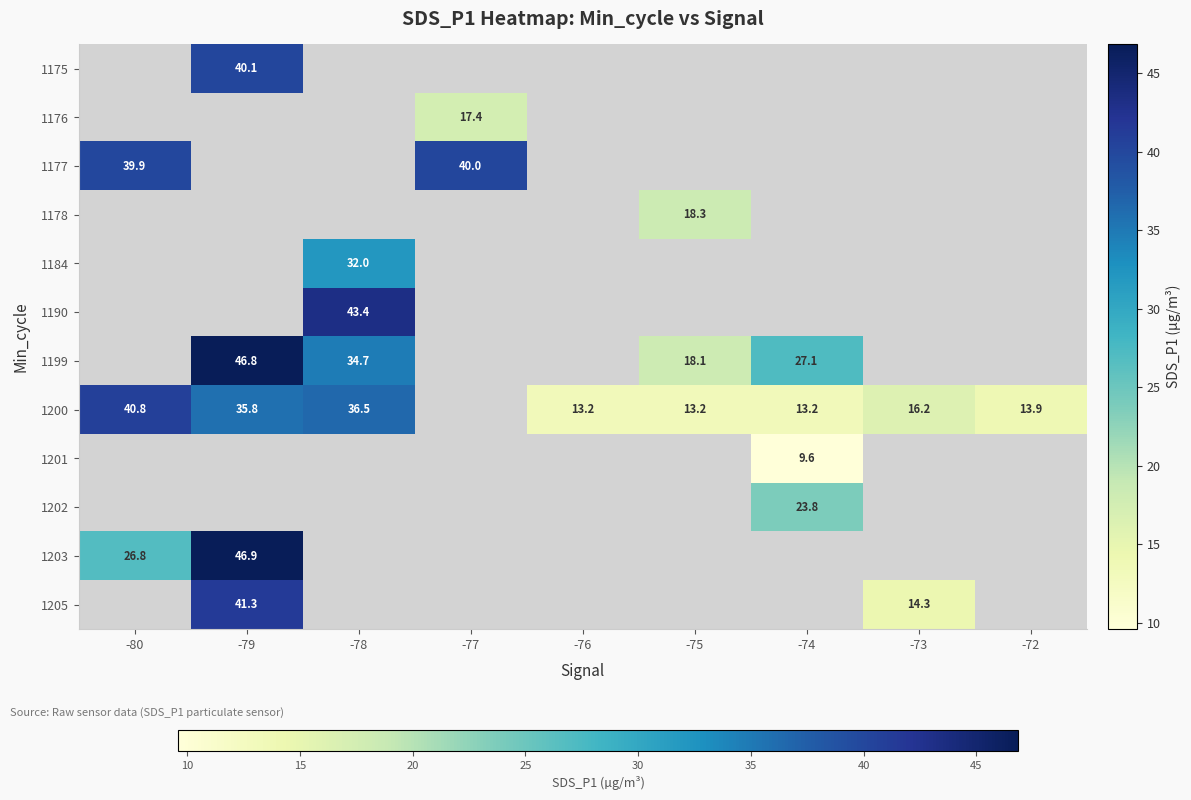

What is the maximum value shown in the chart?

46.9